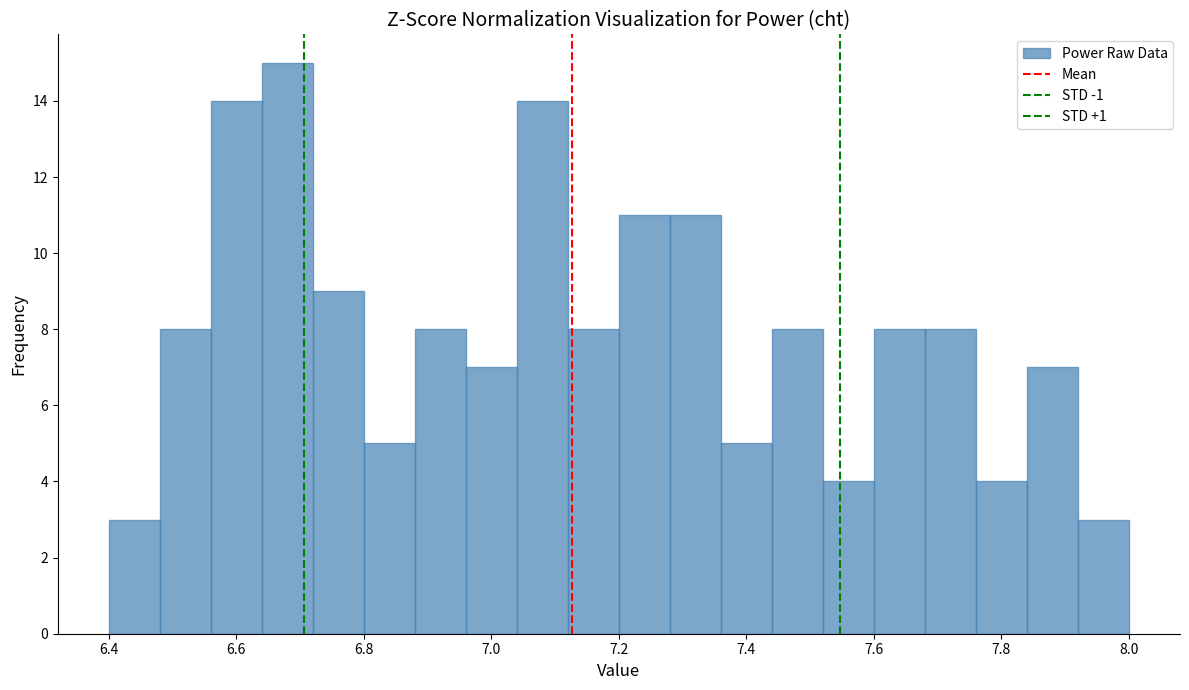

Reading left to right, list every bar in this chart as the range it spans on the x-axis followed by its height. The values are not printed on the chart, so give them approximately, as read against the axis.

6.40 to 6.48: 3
6.48 to 6.56: 8
6.56 to 6.64: 14
6.64 to 6.72: 15
6.72 to 6.80: 9
6.80 to 6.88: 5
6.88 to 6.96: 8
6.96 to 7.04: 7
7.04 to 7.12: 14
7.12 to 7.20: 8
7.20 to 7.28: 11
7.28 to 7.36: 11
7.36 to 7.44: 5
7.44 to 7.52: 8
7.52 to 7.60: 4
7.60 to 7.68: 8
7.68 to 7.76: 8
7.76 to 7.84: 4
7.84 to 7.92: 7
7.92 to 8.00: 3